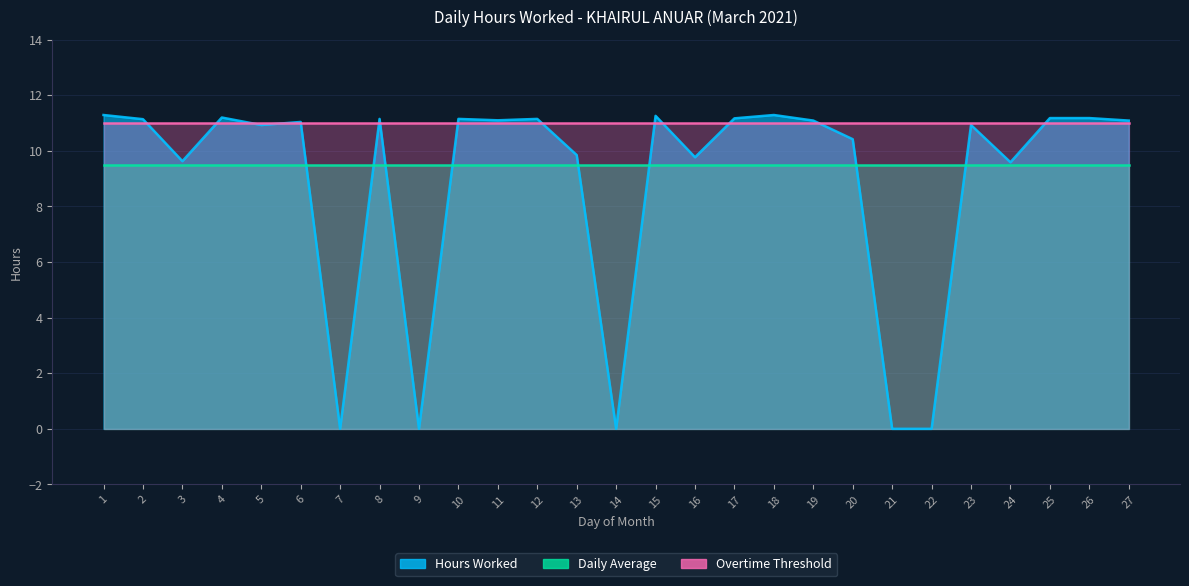

Is the value of Hours Worked at 22 greater than the value of Overtime Threshold at 21?

No